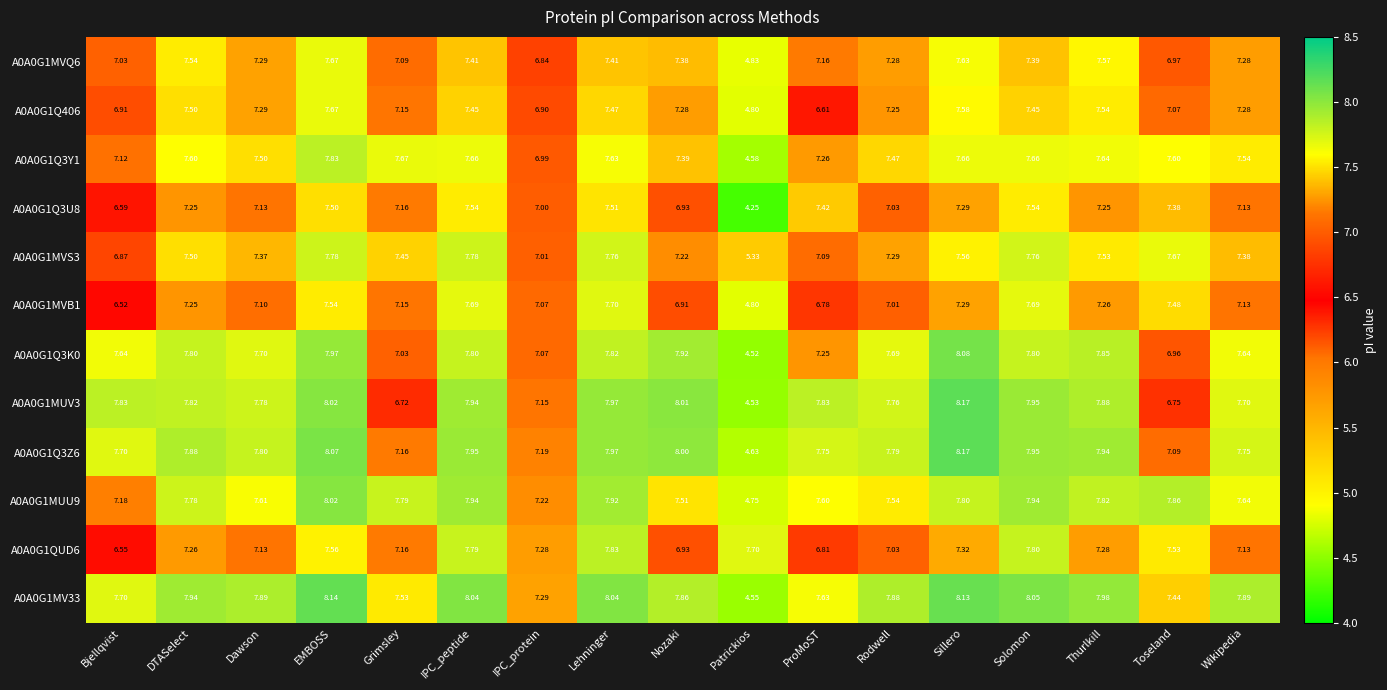

Where is A0A0G1MUV3 nearest to the value 6?

Grimsley